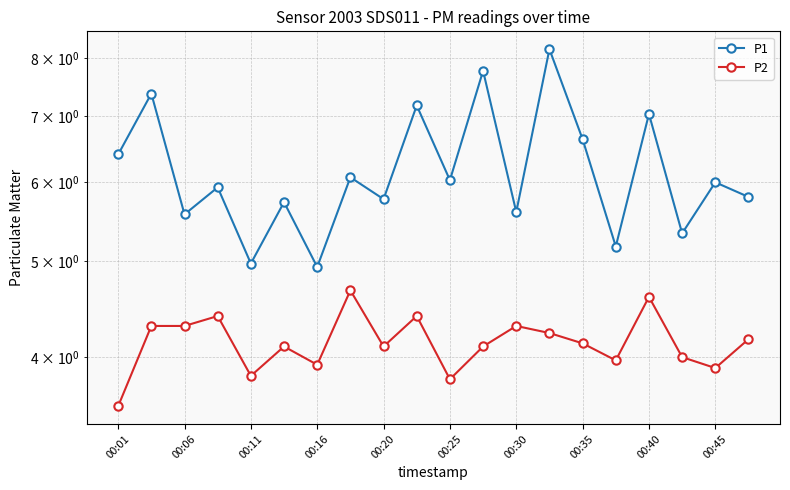

True or false: P1 has a value of 1.2 at 00:45.

False